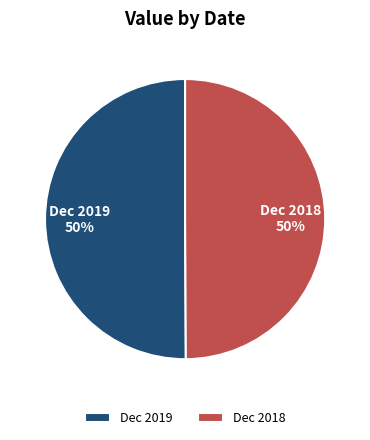

What percentage is the Dec 2018 slice, to the nearest percent?

50%